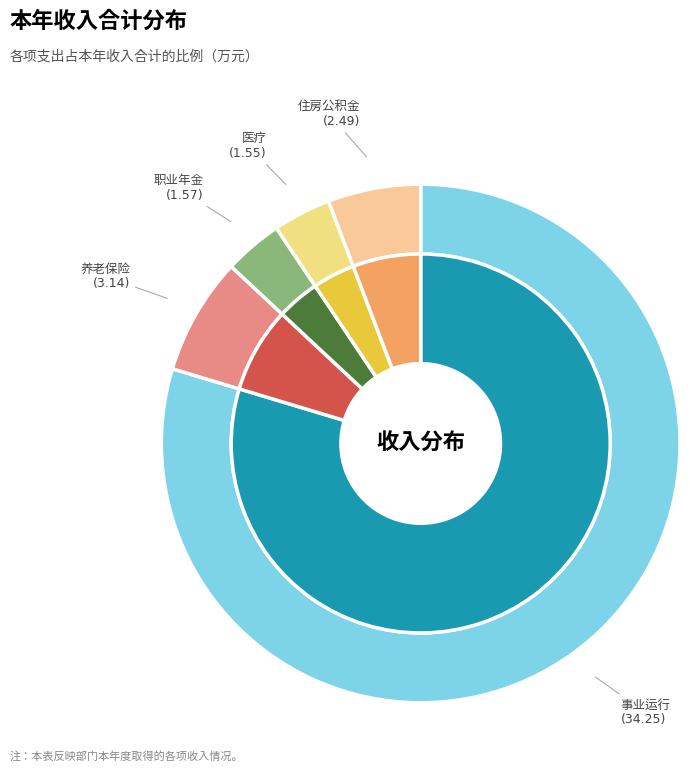

Rank the categories by value from highest to lowest.

事业运行, 机关事业单位基本养老保险缴费支出, 住房公积金, 机关事业单位职业年金缴费支出, 事业单位医疗